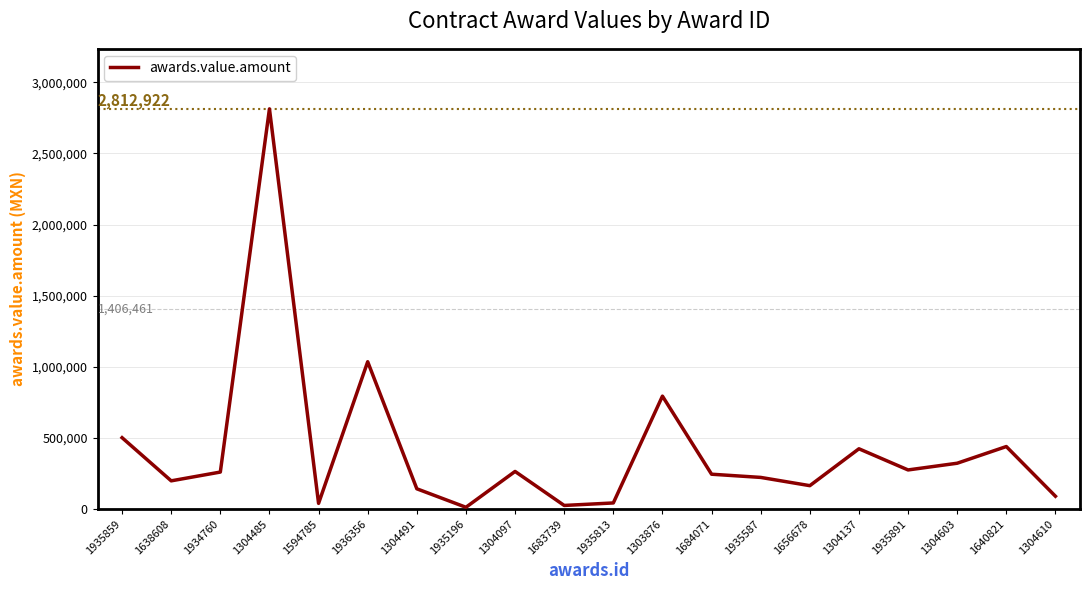

What is the approximate value at 1303876?

793840.0